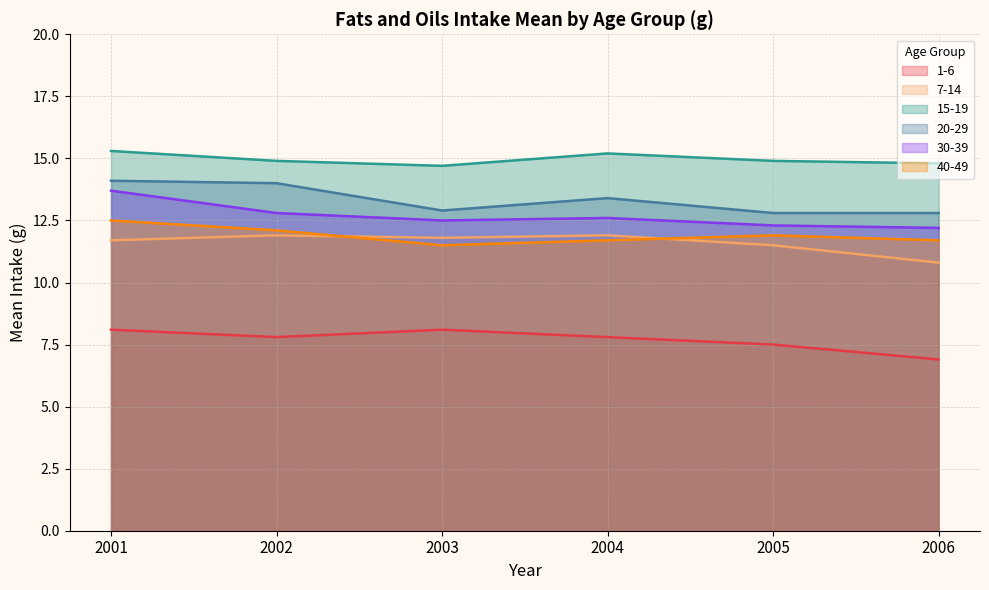

What is the highest value of the 30-39 series?

13.7